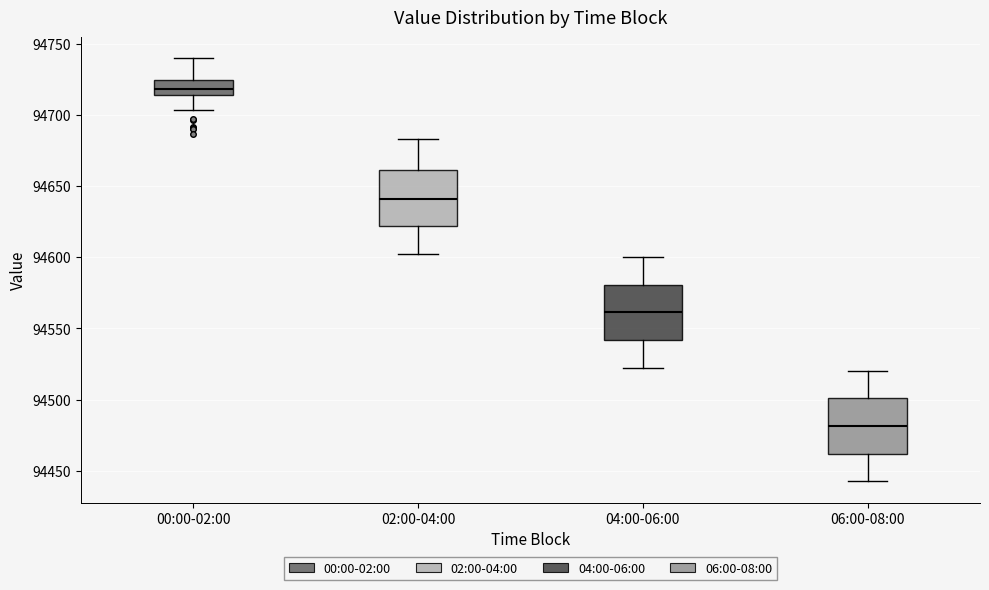

Reading left to right, transcribe this box plot: for each box, give where its median line is, the range the box spans, and where its two whiskers end, as read against the y-axis. The values are not printed on the chart, so give them approximately, as read against the axis.

00:00-02:00: median 94720, box 94715 to 94725, whiskers 94705 to 94740
02:00-04:00: median 94640, box 94620 to 94660, whiskers 94605 to 94685
04:00-06:00: median 94560, box 94540 to 94580, whiskers 94525 to 94600
06:00-08:00: median 94480, box 94460 to 94500, whiskers 94445 to 94520